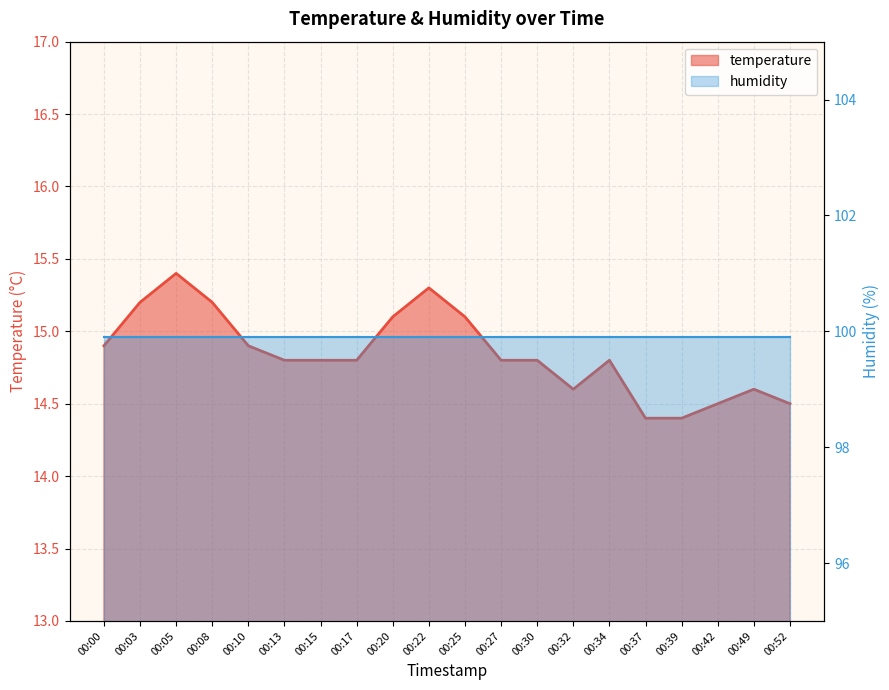

How many points are lower than both their immediate neighbors (excluding endpoints)?

1